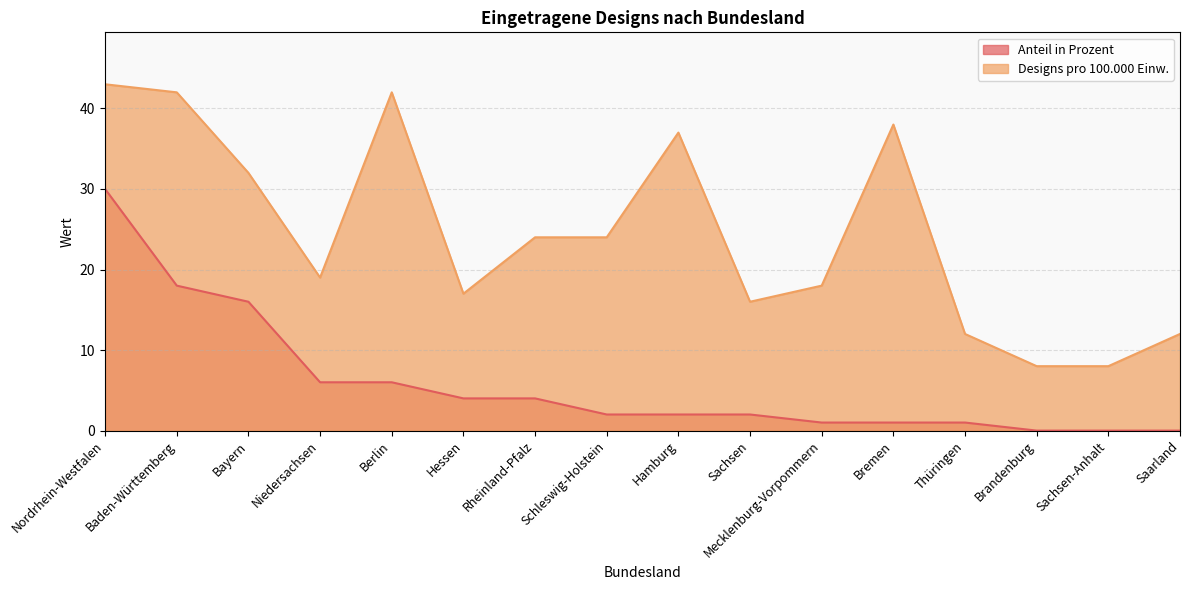

At which label does Anteil in Prozent first exceed 2?

Nordrhein-Westfalen